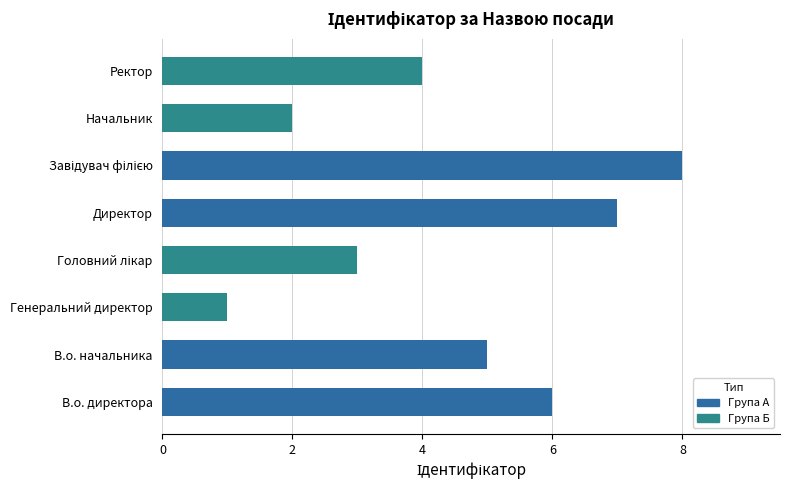

Are the bars horizontal?

Yes